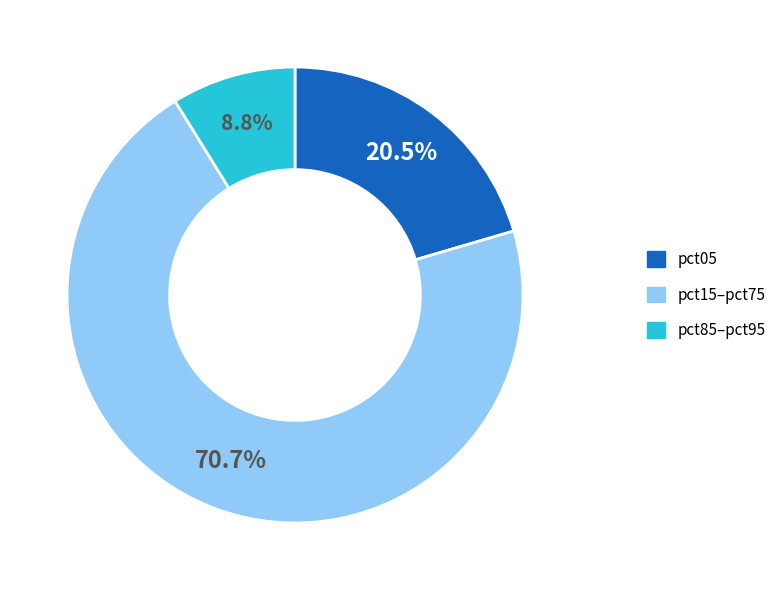

Count the number of slices in the pie.

3